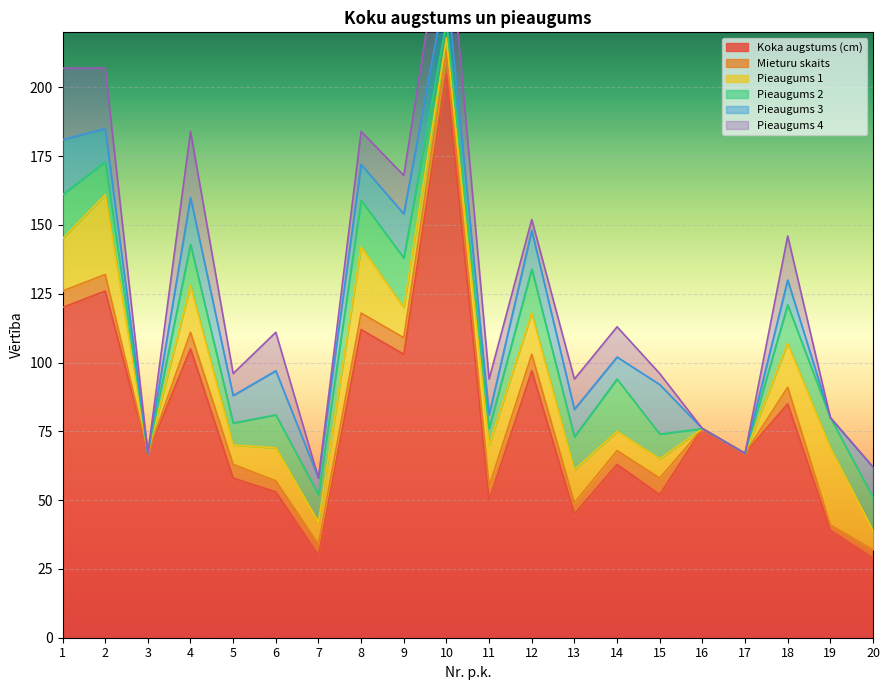

At which category is the sum across all series the highest?

10